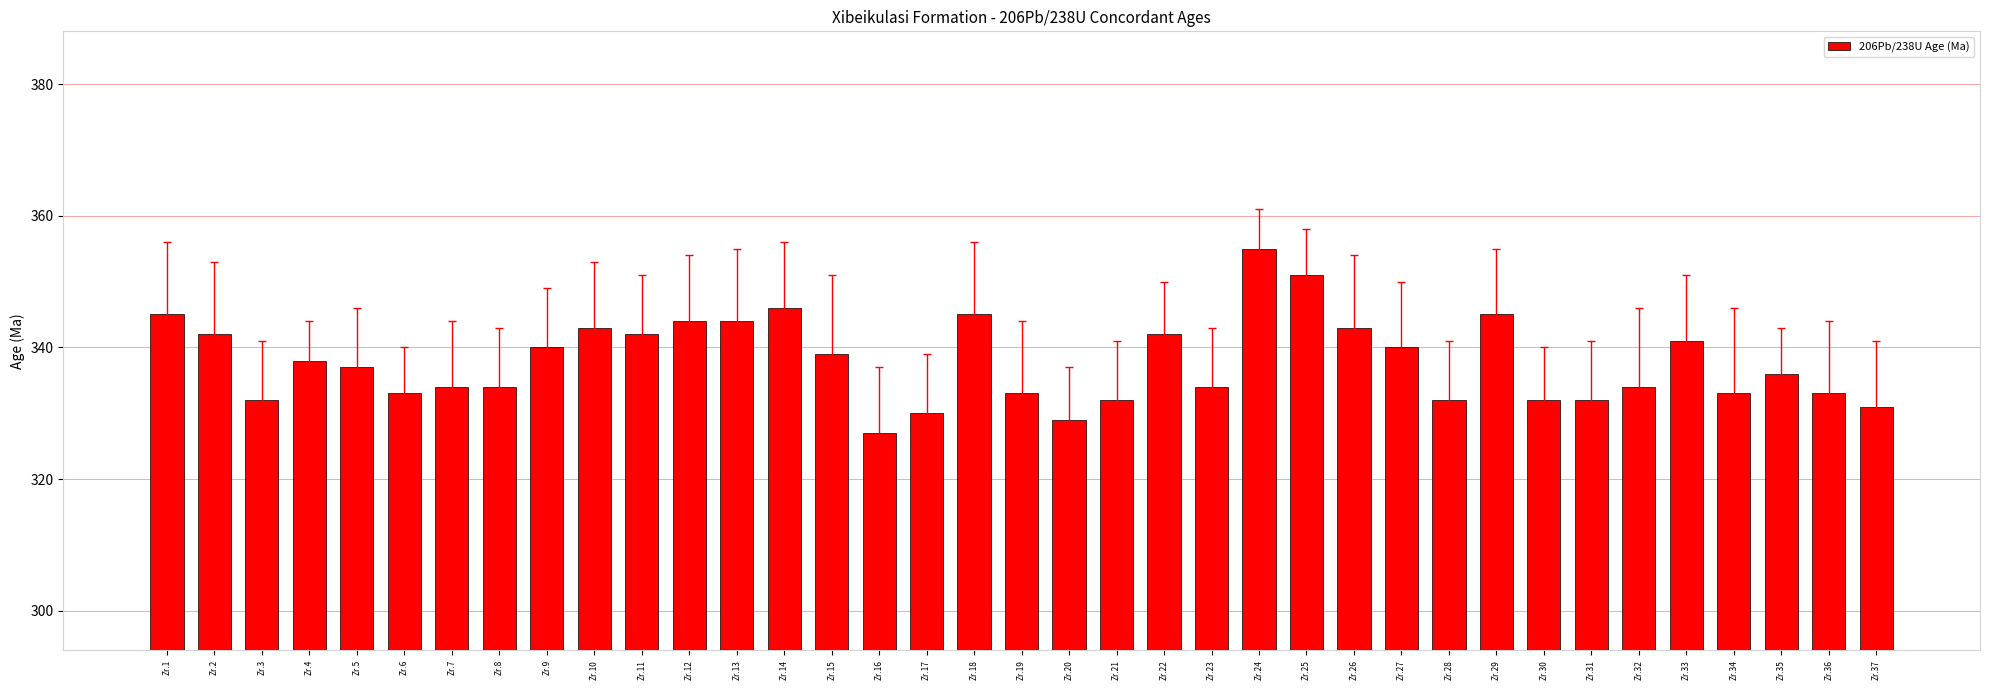

Which label corresponds to the largest value in the chart?

Zr.24